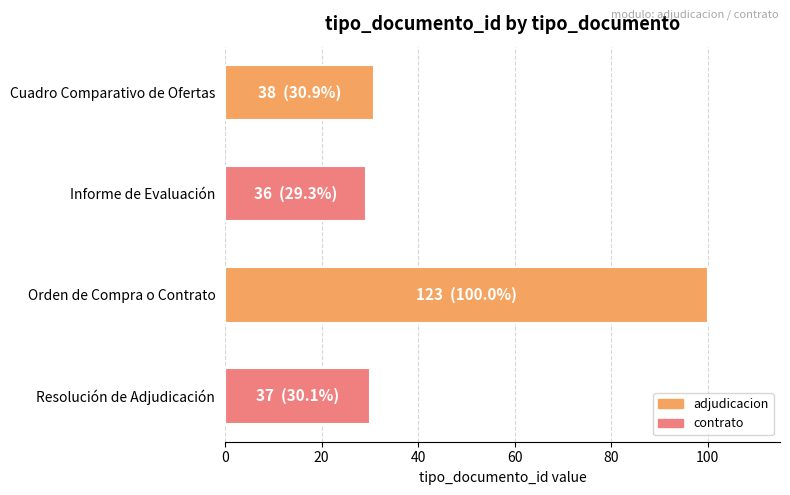

Which has a higher value, Orden de Compra o Contrato or Cuadro Comparativo de Ofertas?

Orden de Compra o Contrato